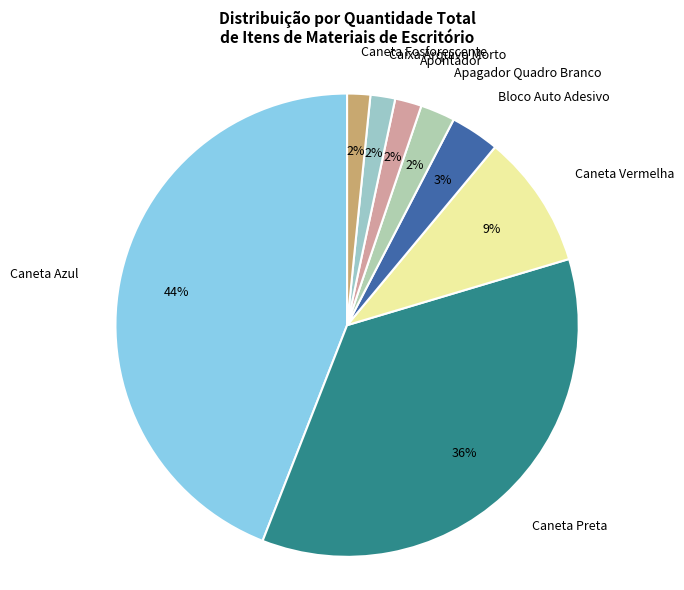

What percentage is the Apontador slice, to the nearest percent?

2%